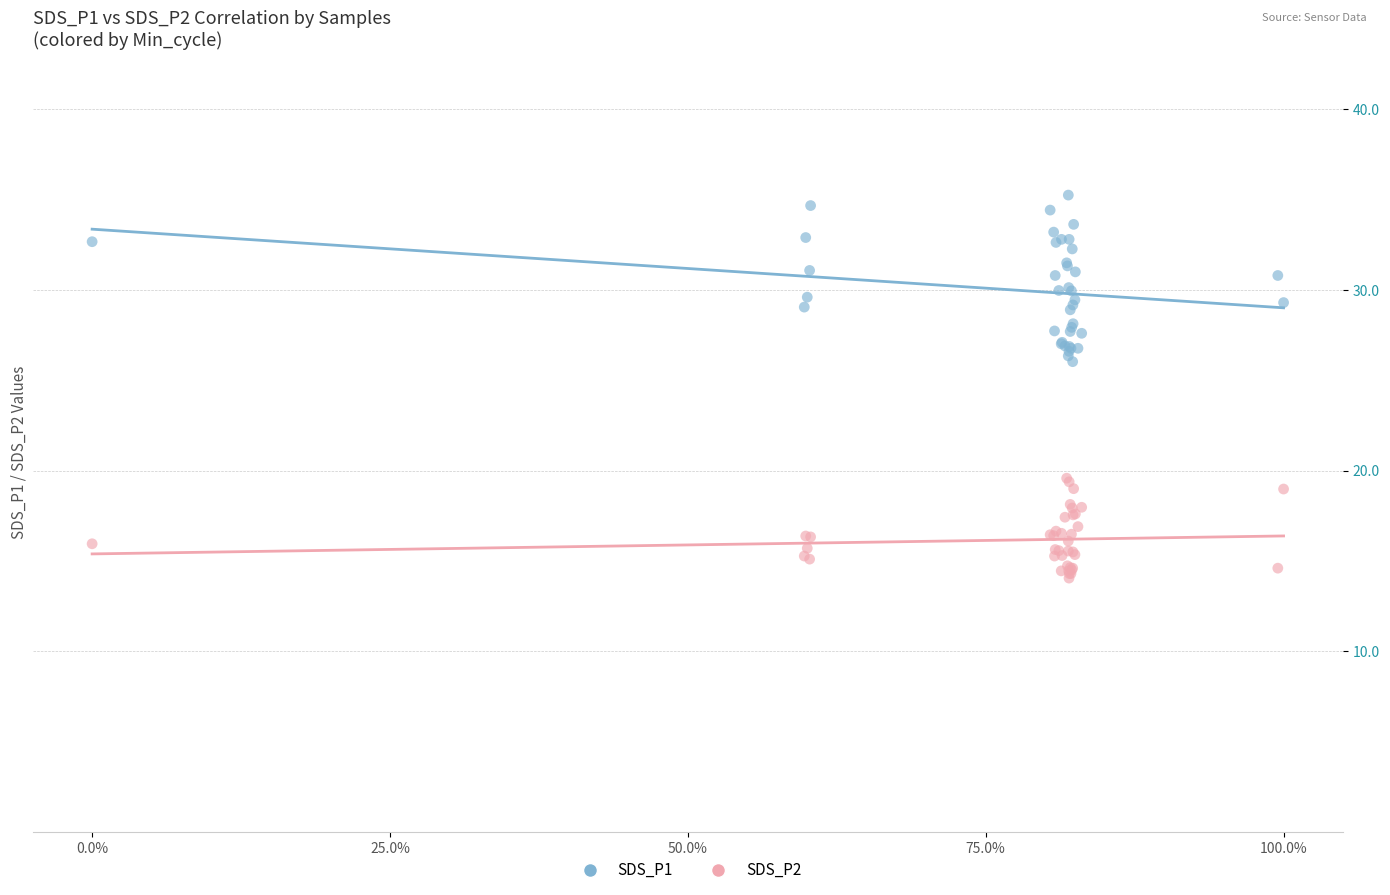

Which series contains the highest Y value?

SDS_P1